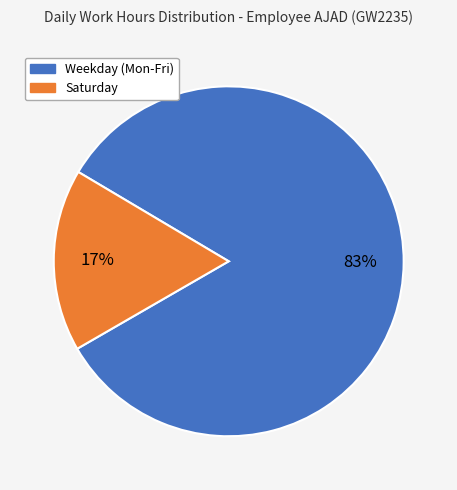

To the nearest percent, what is the difference between the largest and smallest slice percentages?

66%